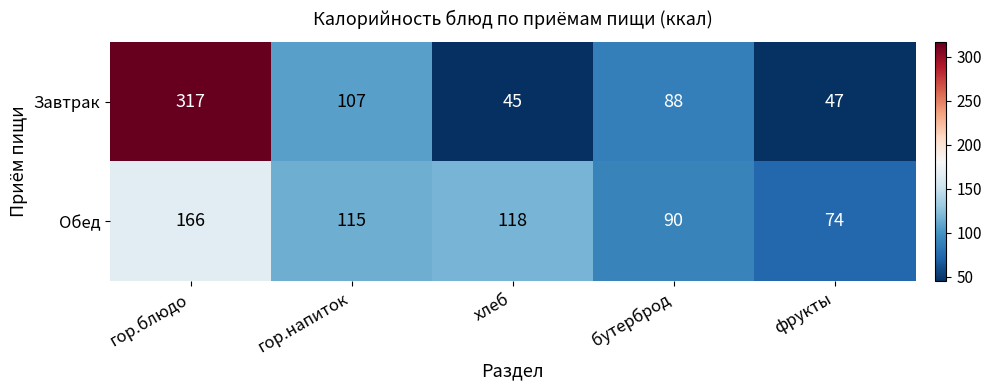

What is the sum of the Обед values at гор.напиток and хлеб?

233